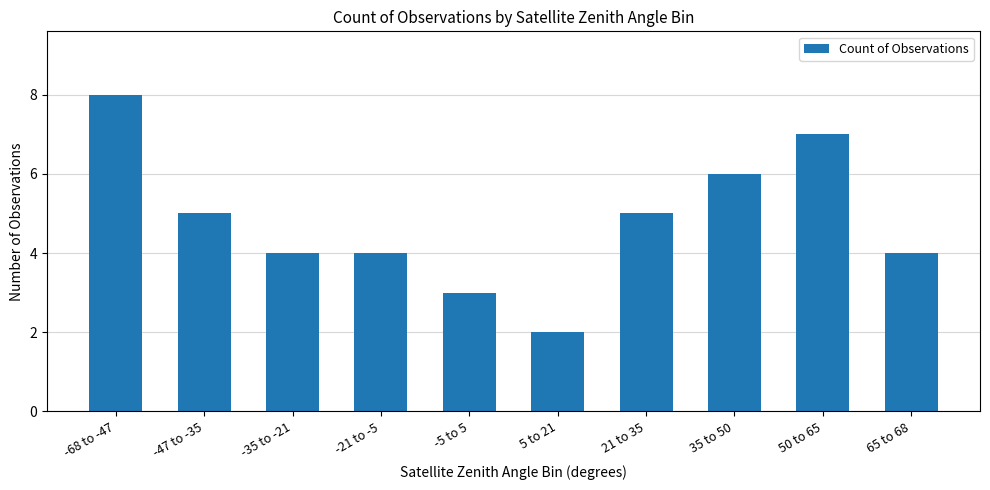

Which label corresponds to the largest value in the chart?

-68 to -47